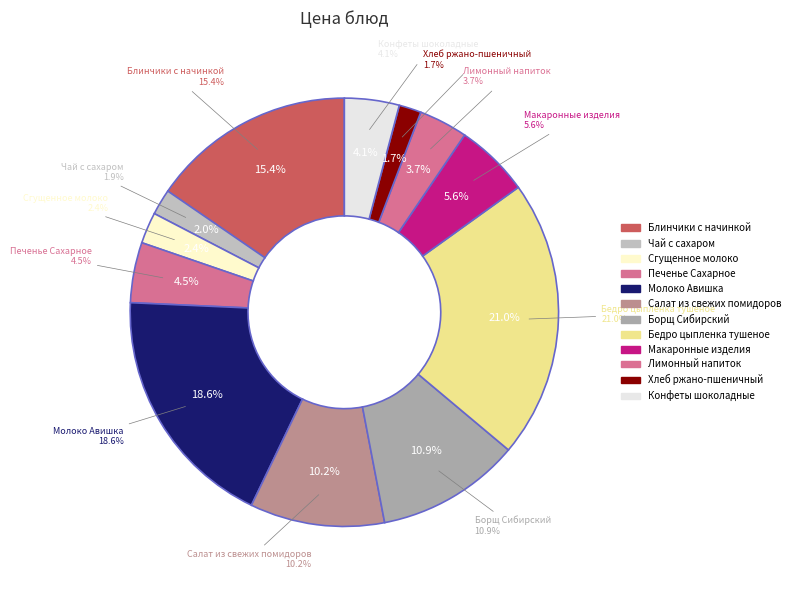

To the nearest percent, what portion does Сгущенное молоко represent?

2%